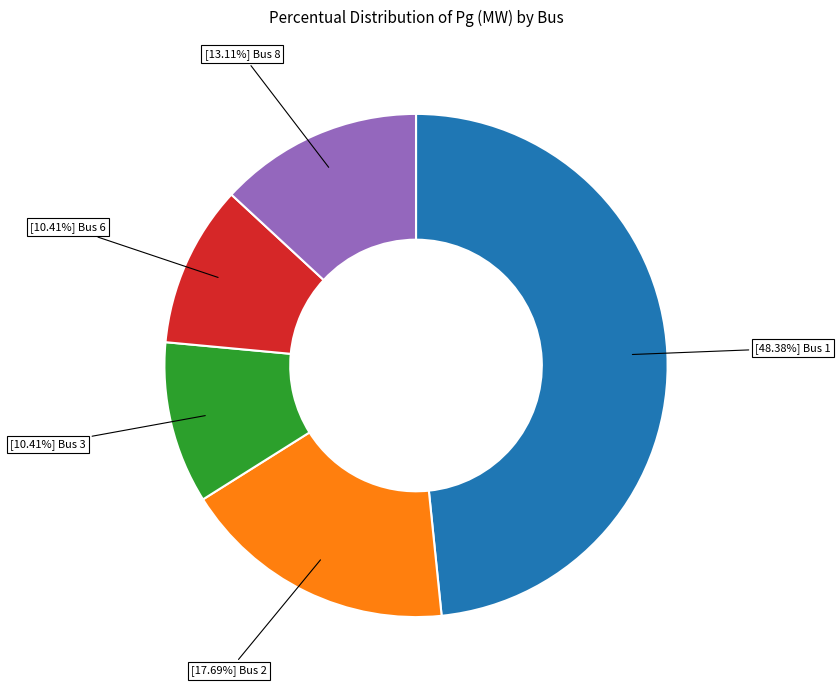

How many slices are in this pie chart?

5